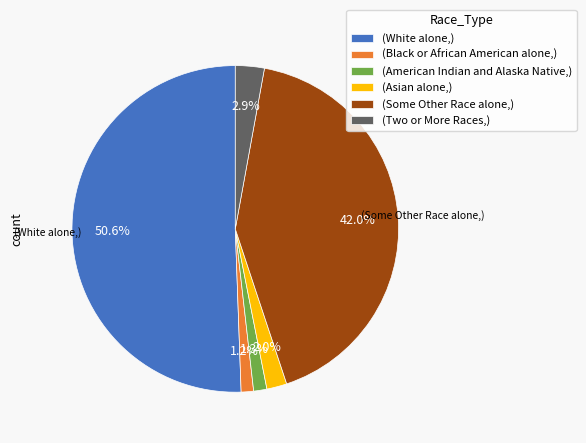

Is there any slice that represents more than half of the pie?

Yes